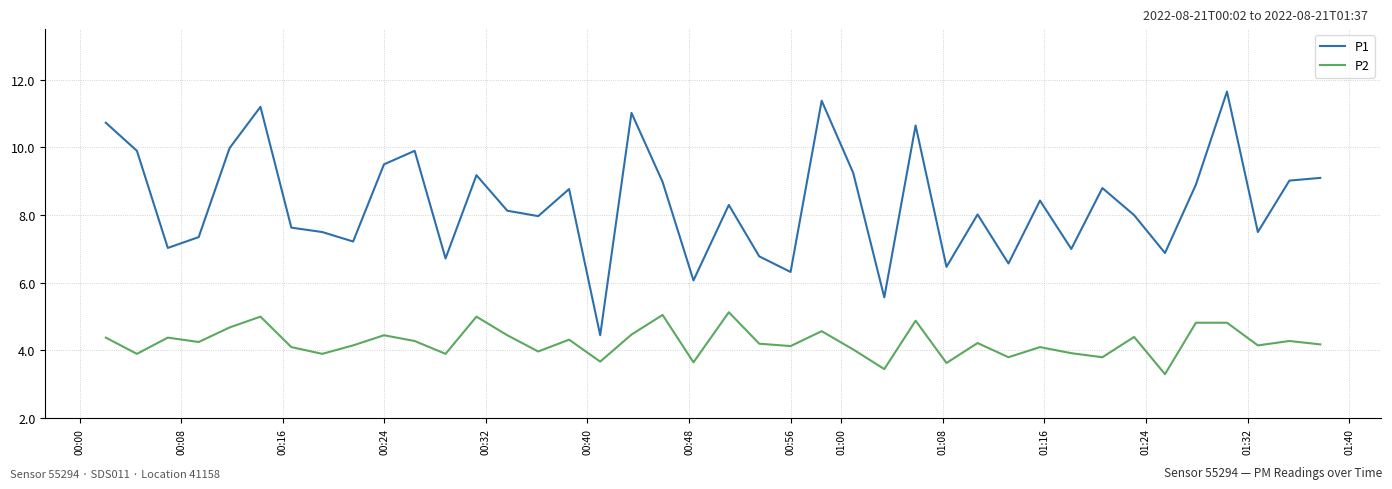

Which series has the widest spread of values?

P1